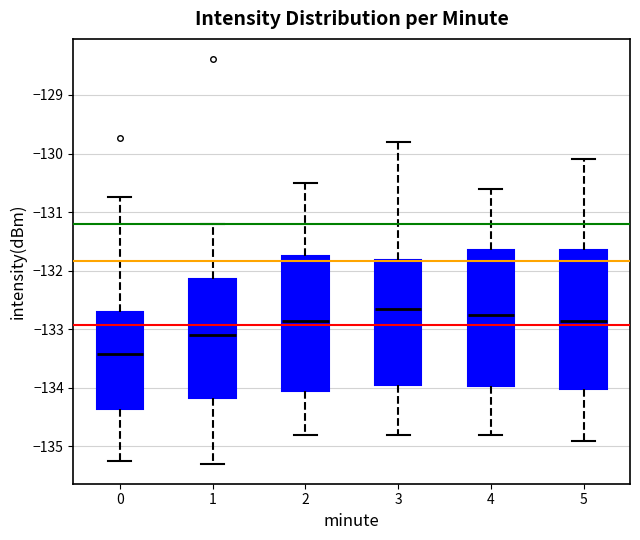

Reading left to right, transcribe this box plot: for each box, give where its median line is, the range the box spans, and where its two whiskers end, as read against the y-axis. The values are not printed on the chart, so give them approximately, as read against the axis.

0: median -133.4, box -134.4 to -132.7, whiskers -135.2 to -130.7
1: median -133.1, box -134.2 to -132.1, whiskers -135.3 to -131.2
2: median -132.8, box -134.0 to -131.7, whiskers -134.8 to -130.5
3: median -132.6, box -133.9 to -131.8, whiskers -134.8 to -129.8
4: median -132.7, box -134.0 to -131.6, whiskers -134.8 to -130.6
5: median -132.8, box -134.0 to -131.6, whiskers -134.9 to -130.1